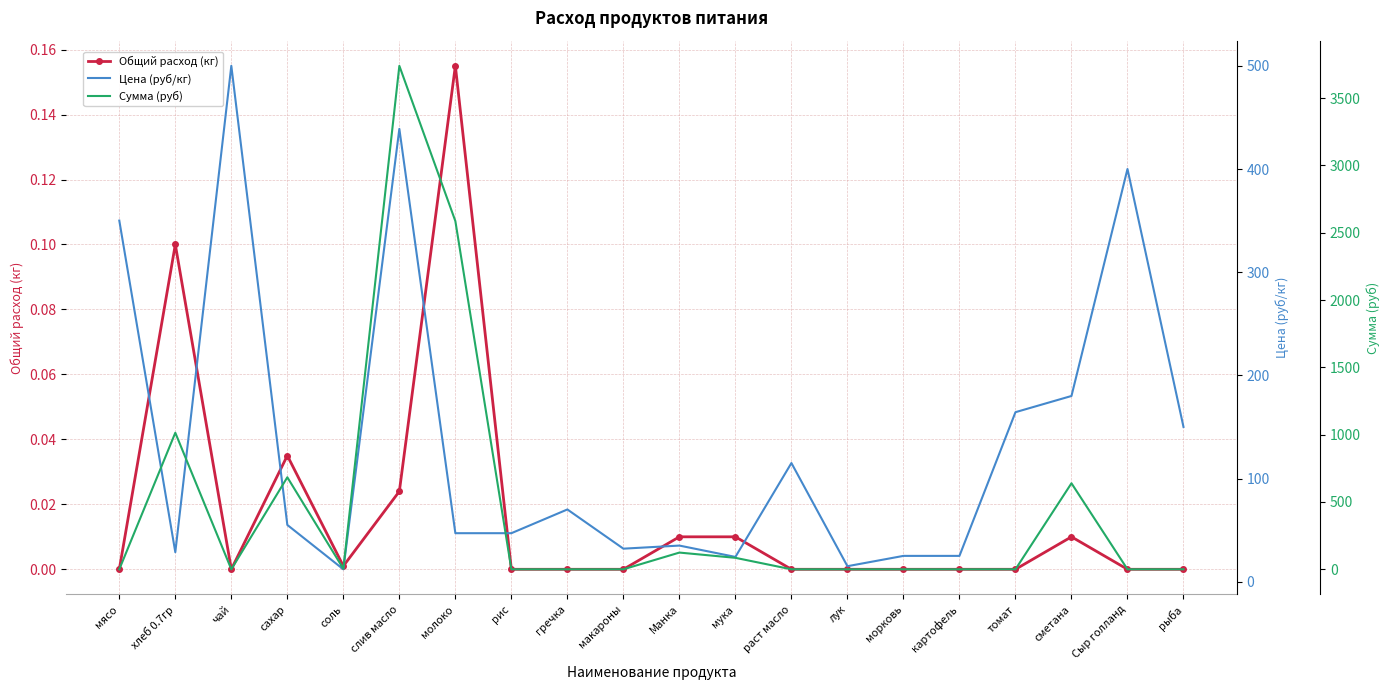

True or false: Сумма (руб) has a value of -1617.5 at Сыр голланд.

False